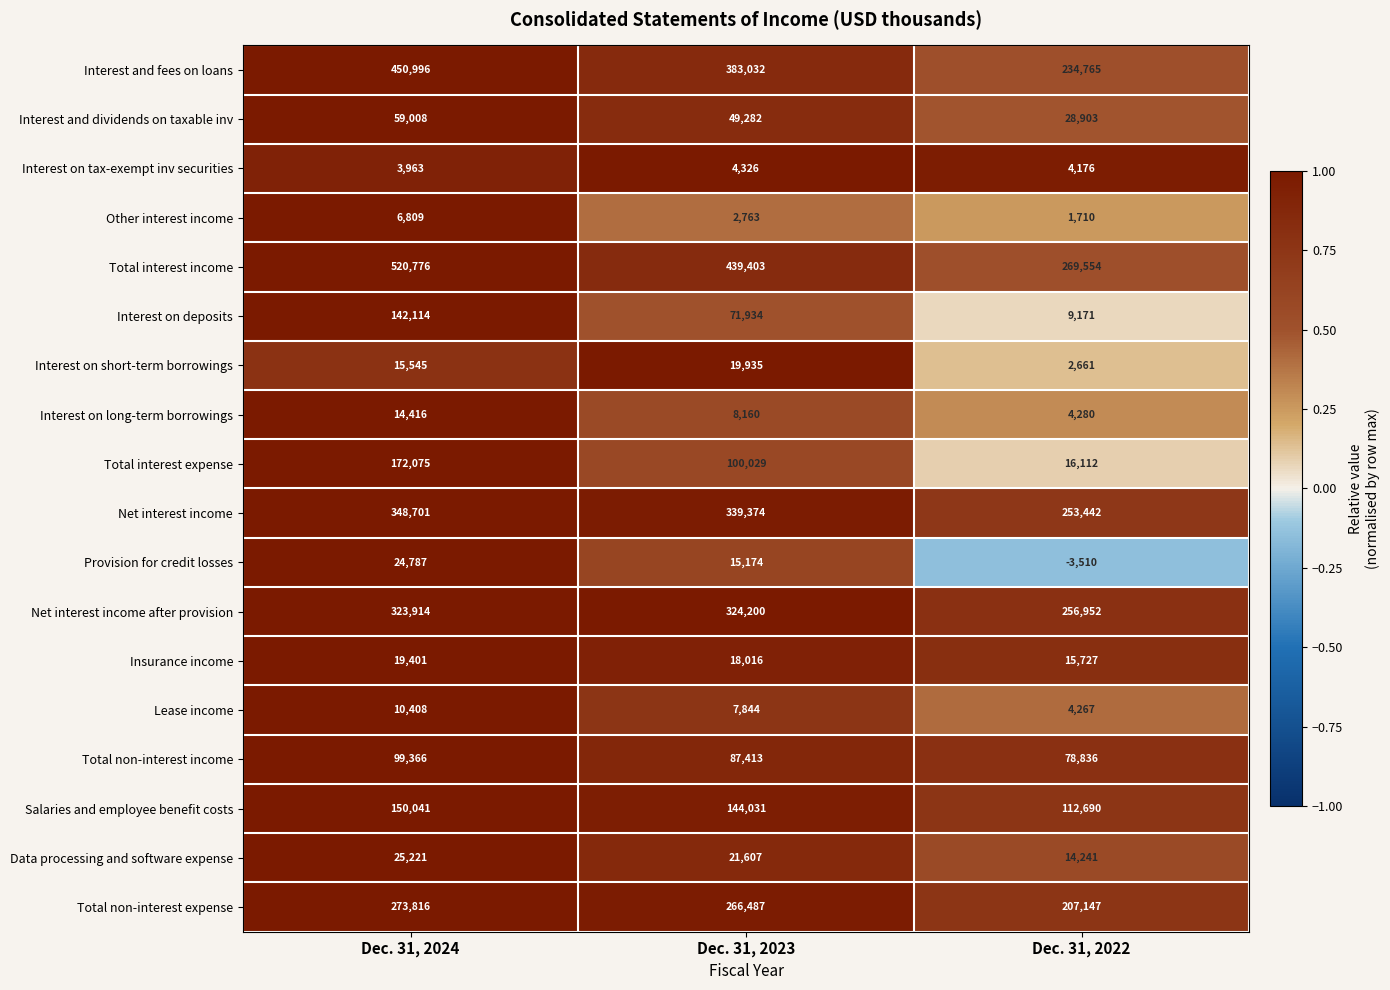

What is the total value across all series at Dec. 31, 2023?

2303010